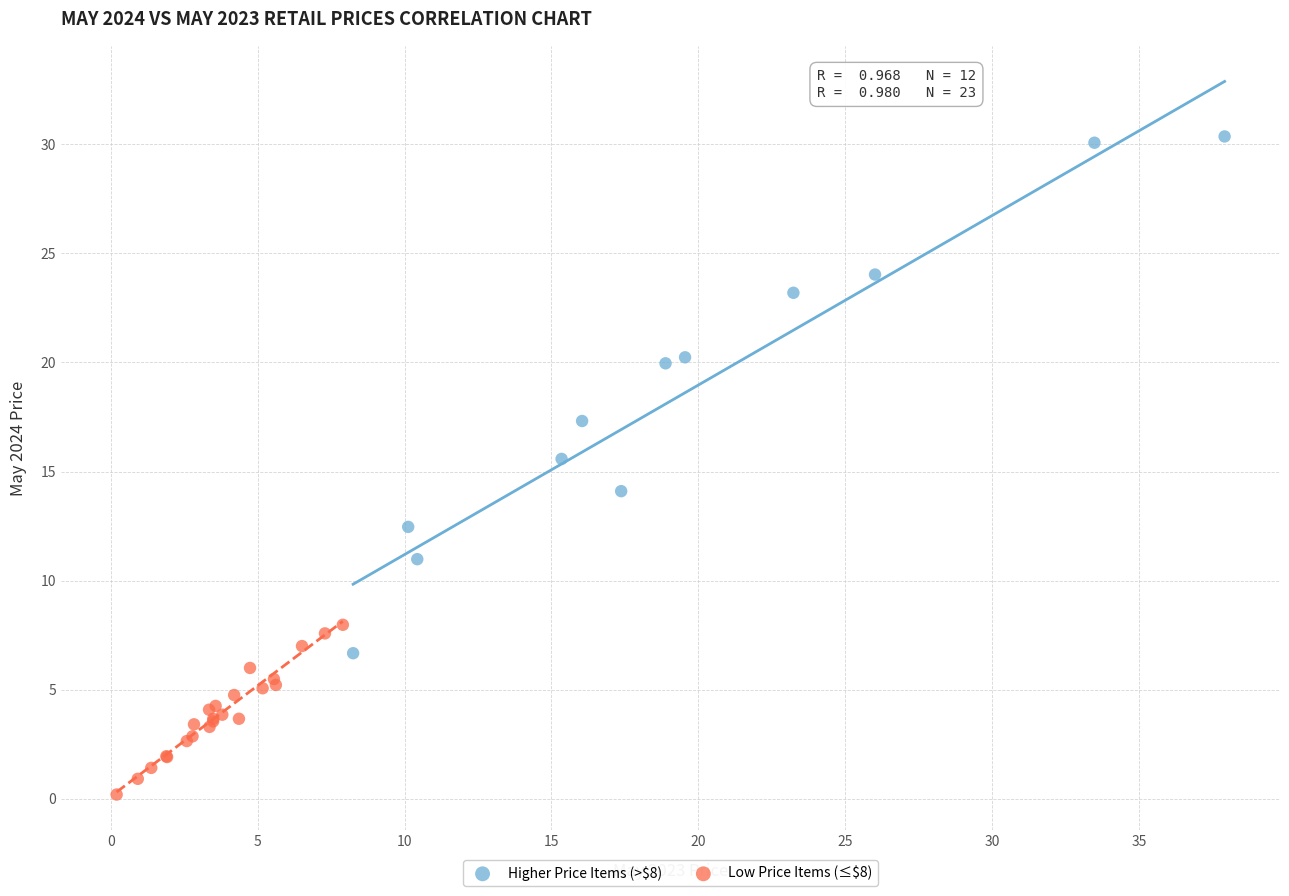

What are all the series names shown in the legend?

Higher Price Items (>$8), Low Price Items (≤$8)